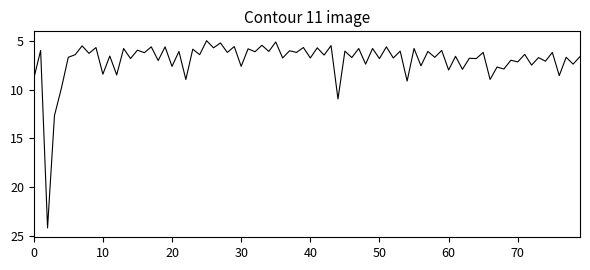

What is the greatest value displayed?

24.2